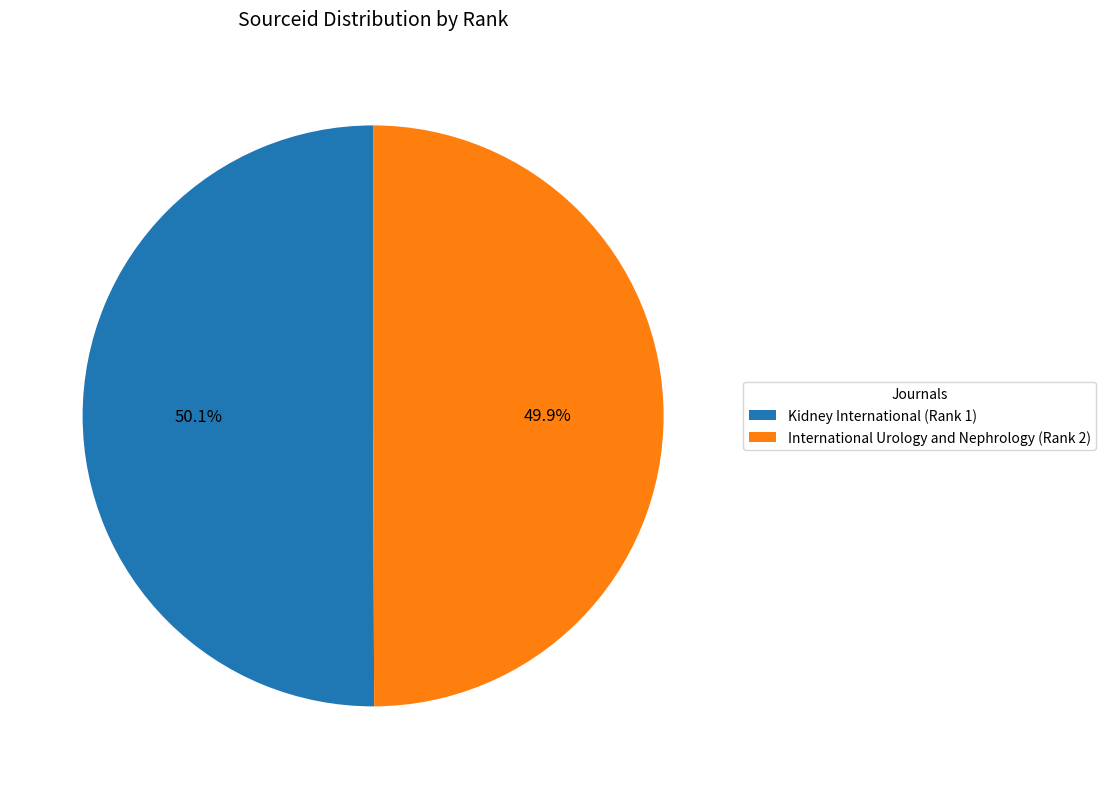

What percentage is the International Urology and Nephrology (Rank 2) slice, to the nearest percent?

50%